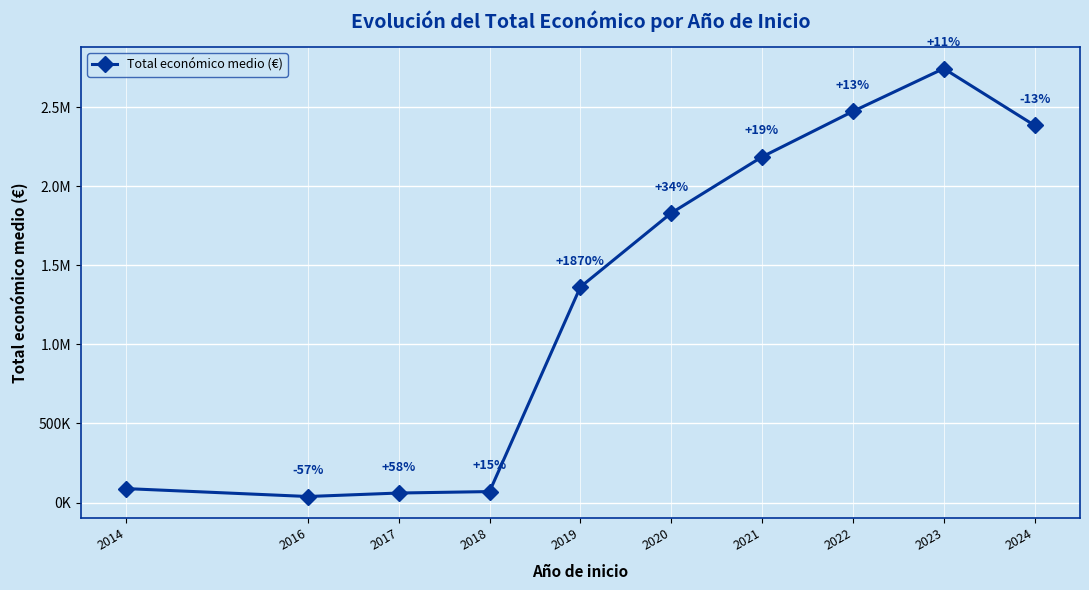

Is it true that the value at 2022 is 2472884.3?

True